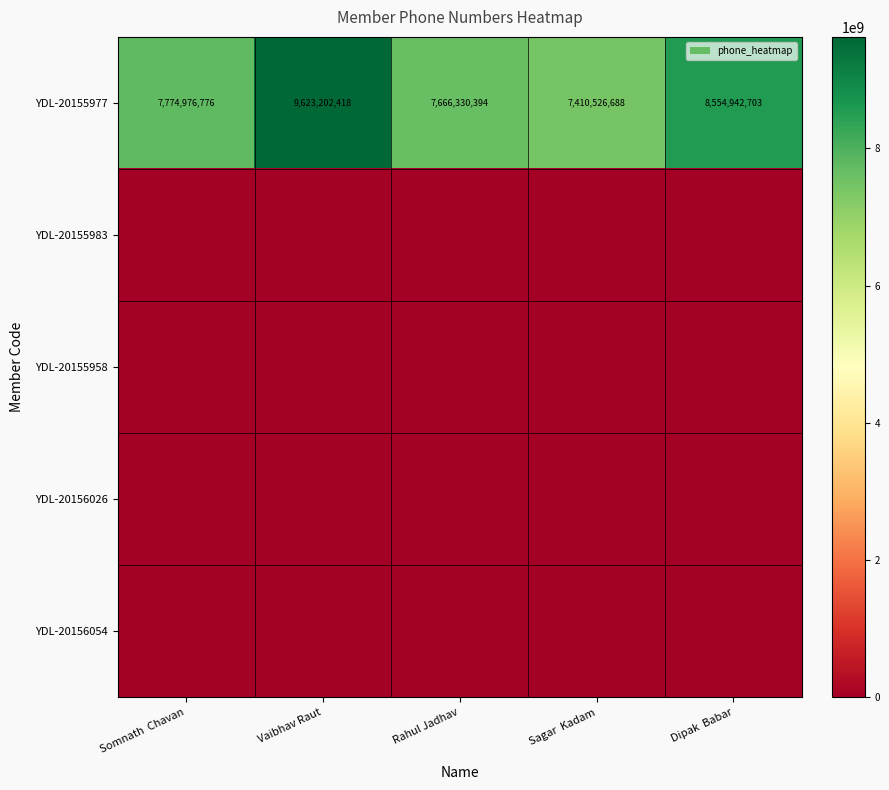

List the labels in order of YDL-20155977 value, largest first.

Vaibhav Raut, Dipak  Babar, Somnath  Chavan, Rahul Jadhav, Sagar  Kadam